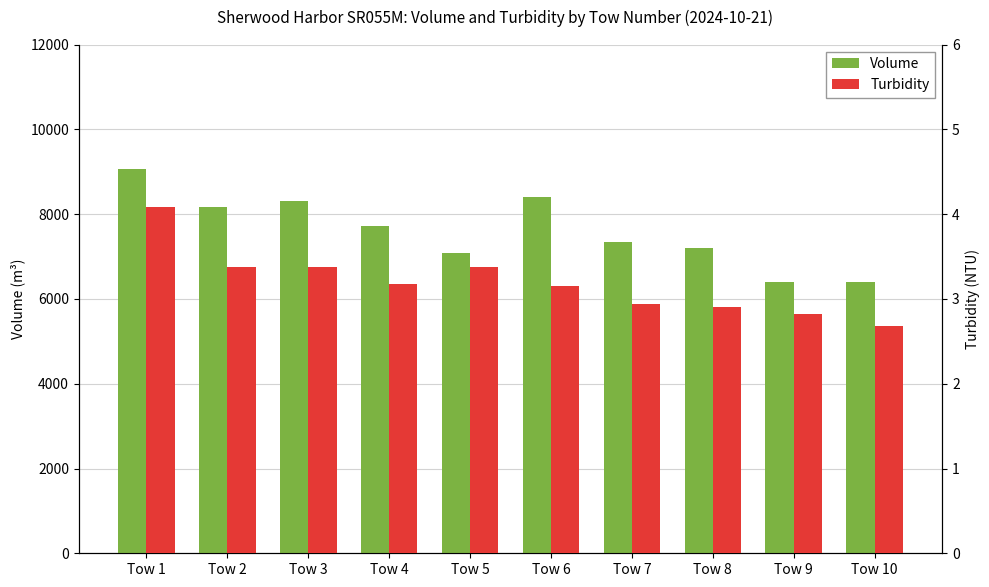

Which series has the widest spread of values?

Volume